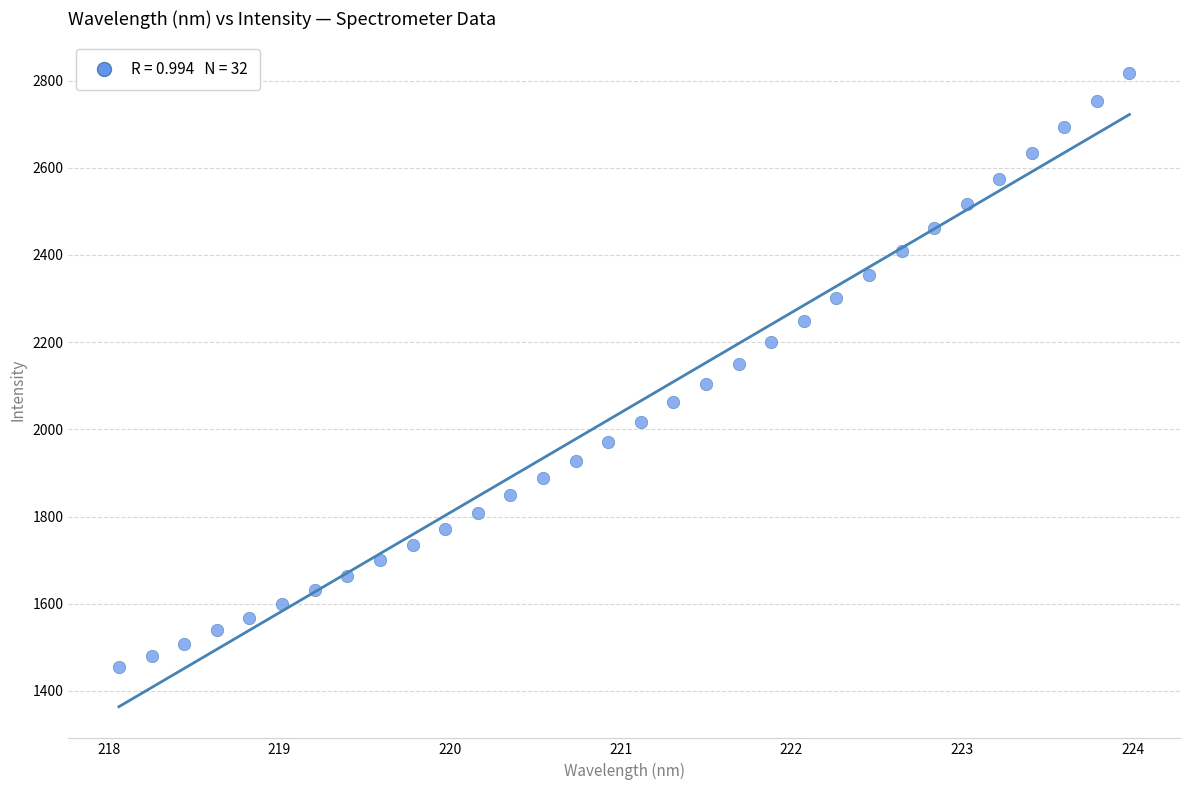

What is the range of X values (max minus min)?

5.9